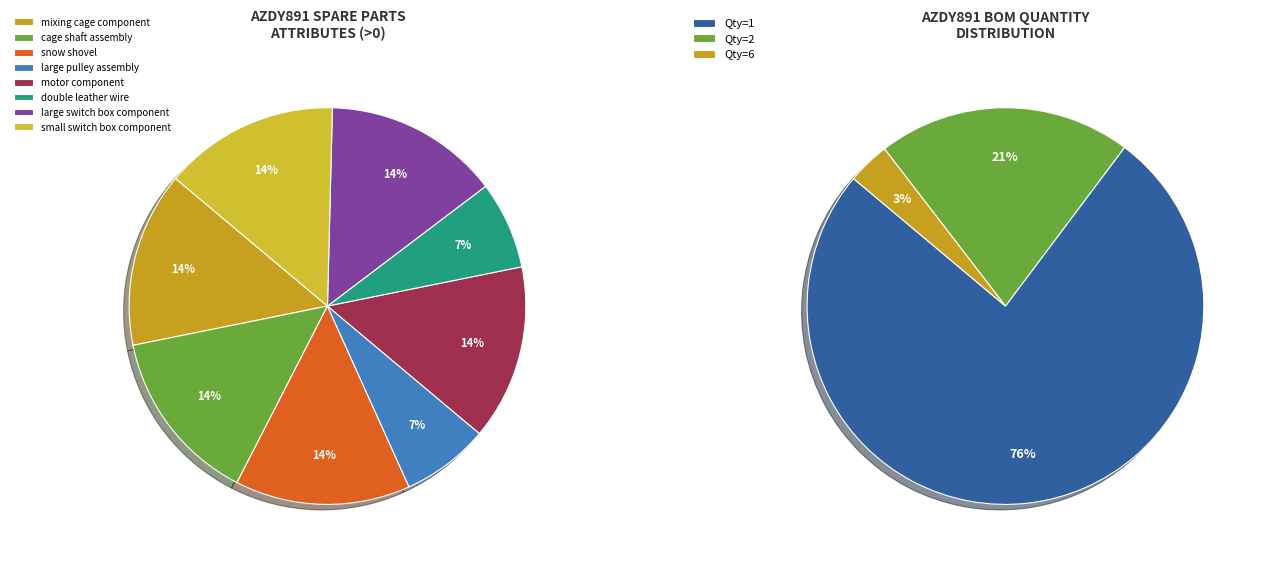

What percentage is the large switch box component slice, to the nearest percent?

14%